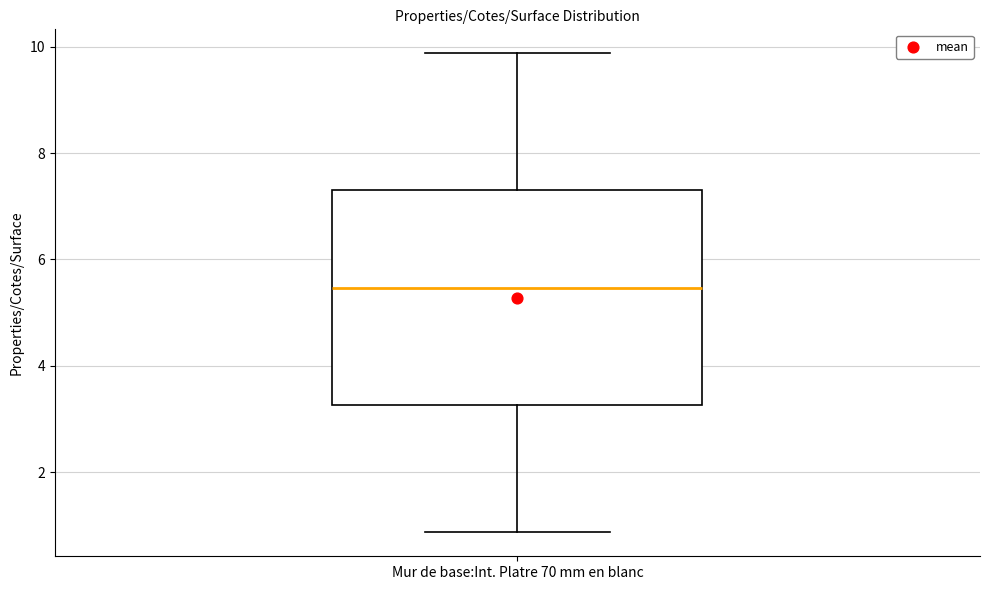

Where does the upper whisker of the box for Mur de base:Int. Platre 70 mm en blanc end on the y-axis? The values are not printed on the chart, so give them approximately, as read against the axis.

9.8